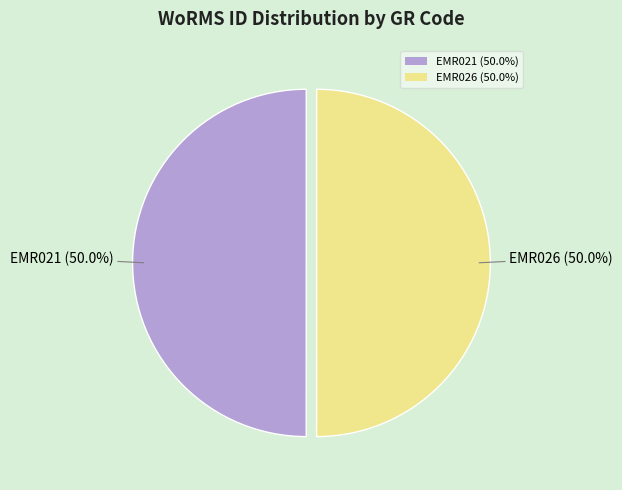

True or false: EMR021 accounts for 36% of the total.

False